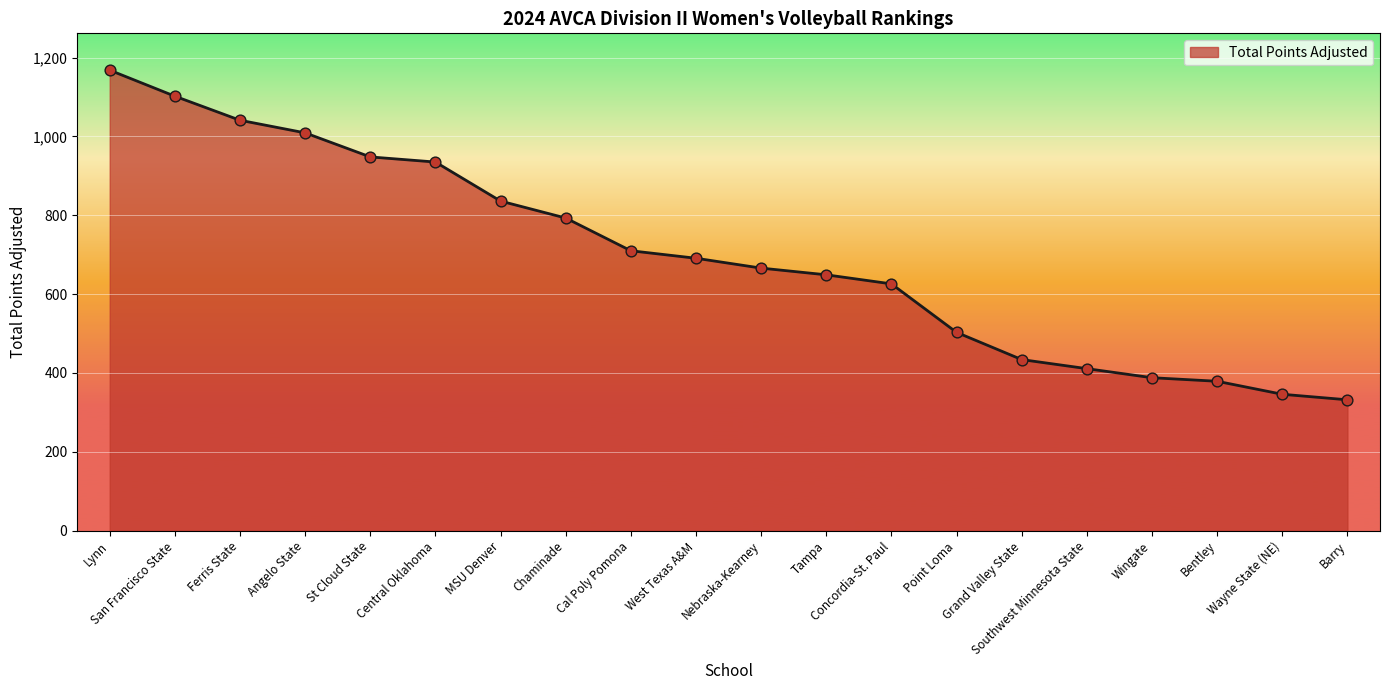

What is the change in value from Ferris State to Point Loma?

-538